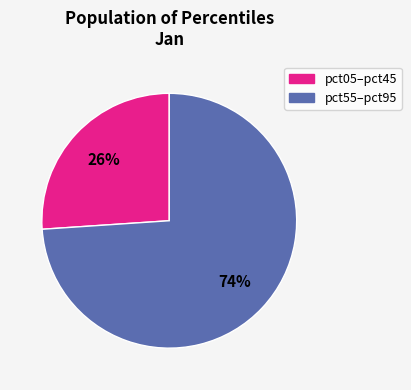

How many segments does this pie chart have?

2